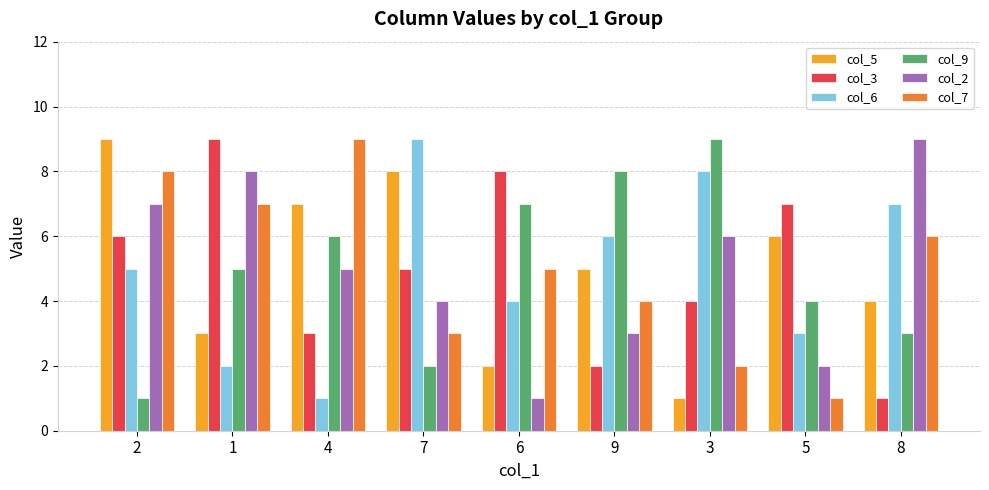

Count the number of categories in the chart.

9